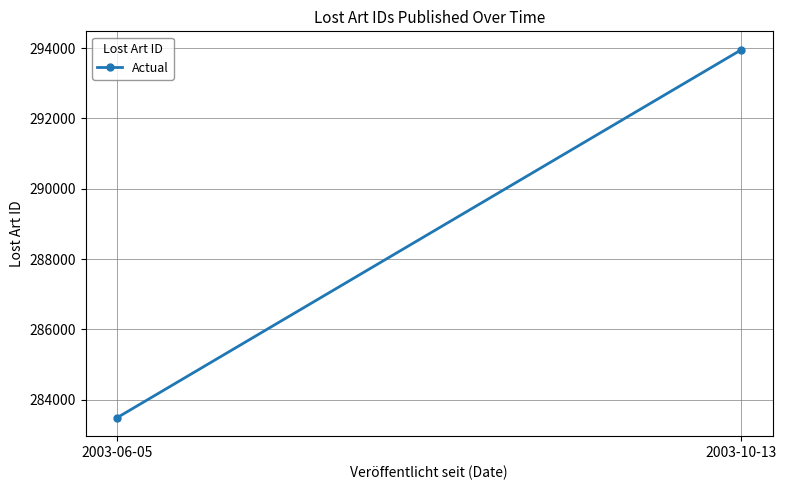

How many values are below 293954?

1